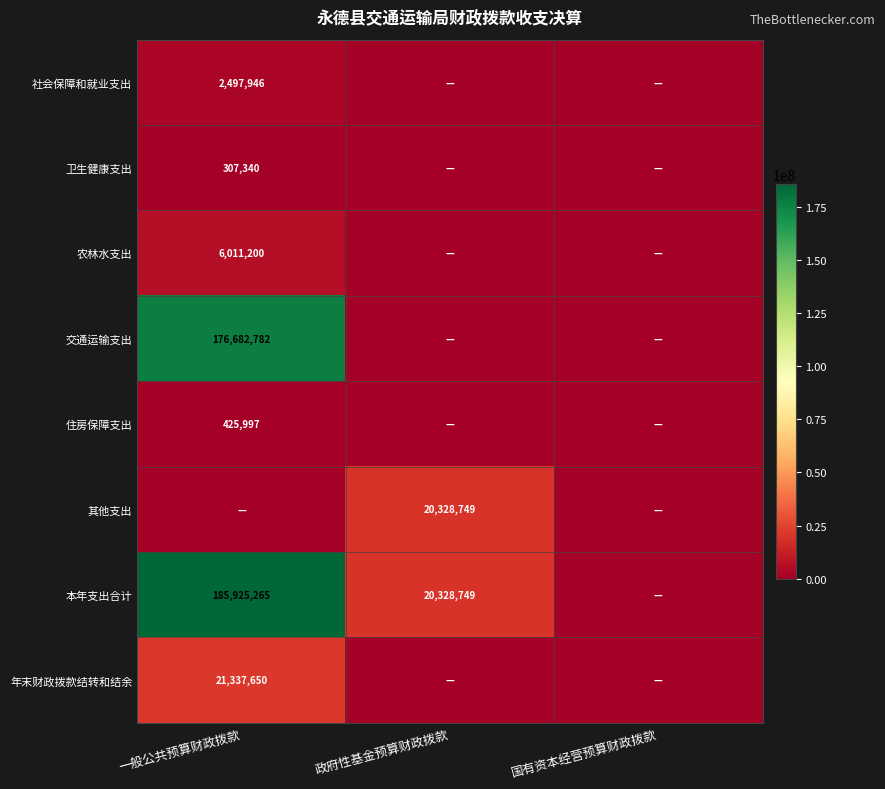

Is it true that 社会保障和就业支出 equals 2497946 at 一般公共预算财政拨款?

True